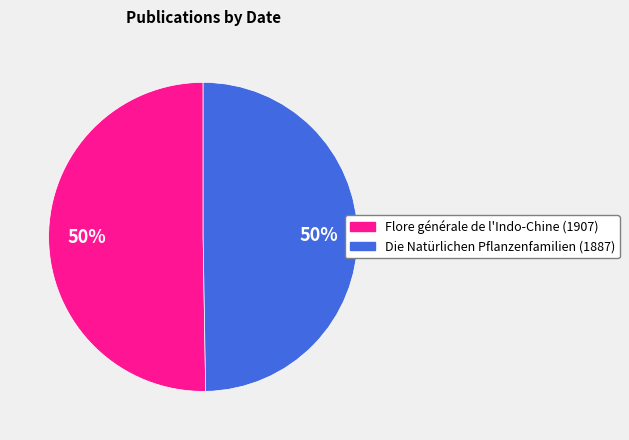

Is it true that Die Natürlichen Pflanzenfamilien (1887) is 45% of the pie?

False